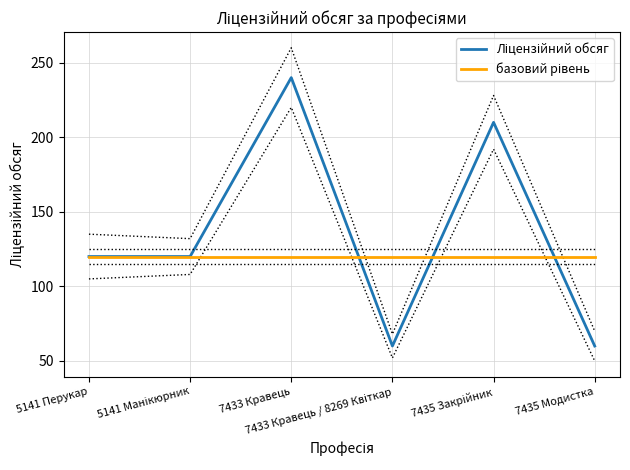

Reading right to left, list all the values displayed in this chart.

Ліцензійний обсяг: 7435 Модистка=60	7435 Закрійник=210	7433 Кравець / 8269 Квіткар=60	7433 Кравець=240	5141 Манікюрник=120	5141 Перукар=120
базовий рівень: 7435 Модистка=120	7435 Закрійник=120	7433 Кравець / 8269 Квіткар=120	7433 Кравець=120	5141 Манікюрник=120	5141 Перукар=120